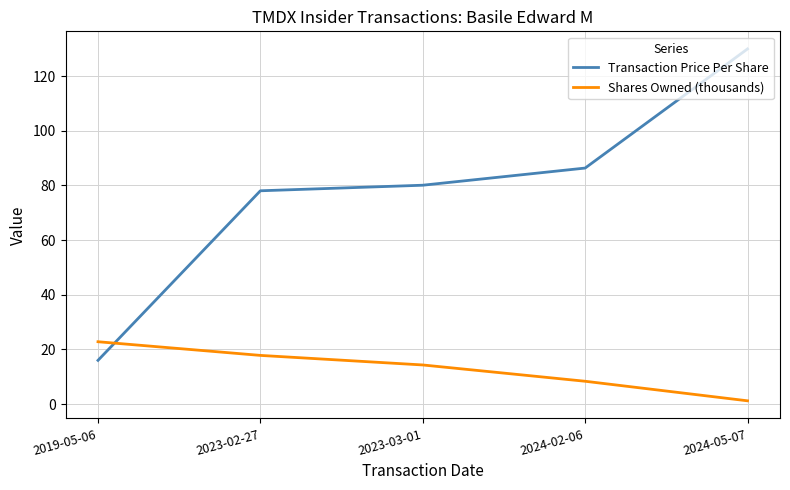

Rank the series by their average value, from highest to lowest.

Transaction Price Per Share, Shares Owned (thousands)